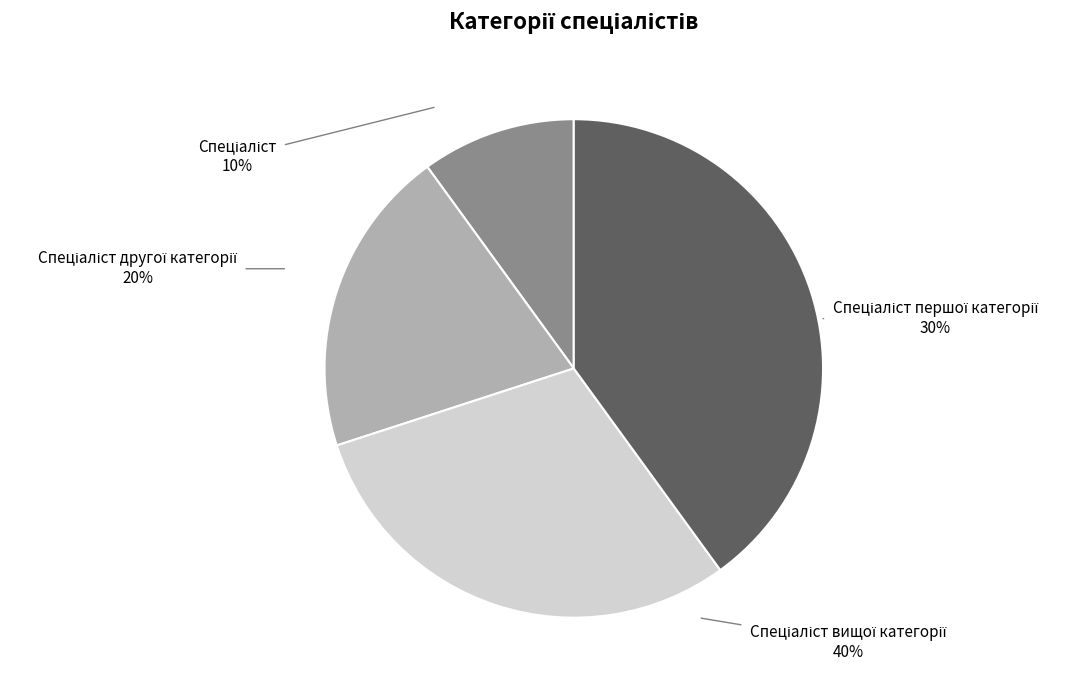

True or false: Спеціаліст першої категорії accounts for 30% of the total.

True